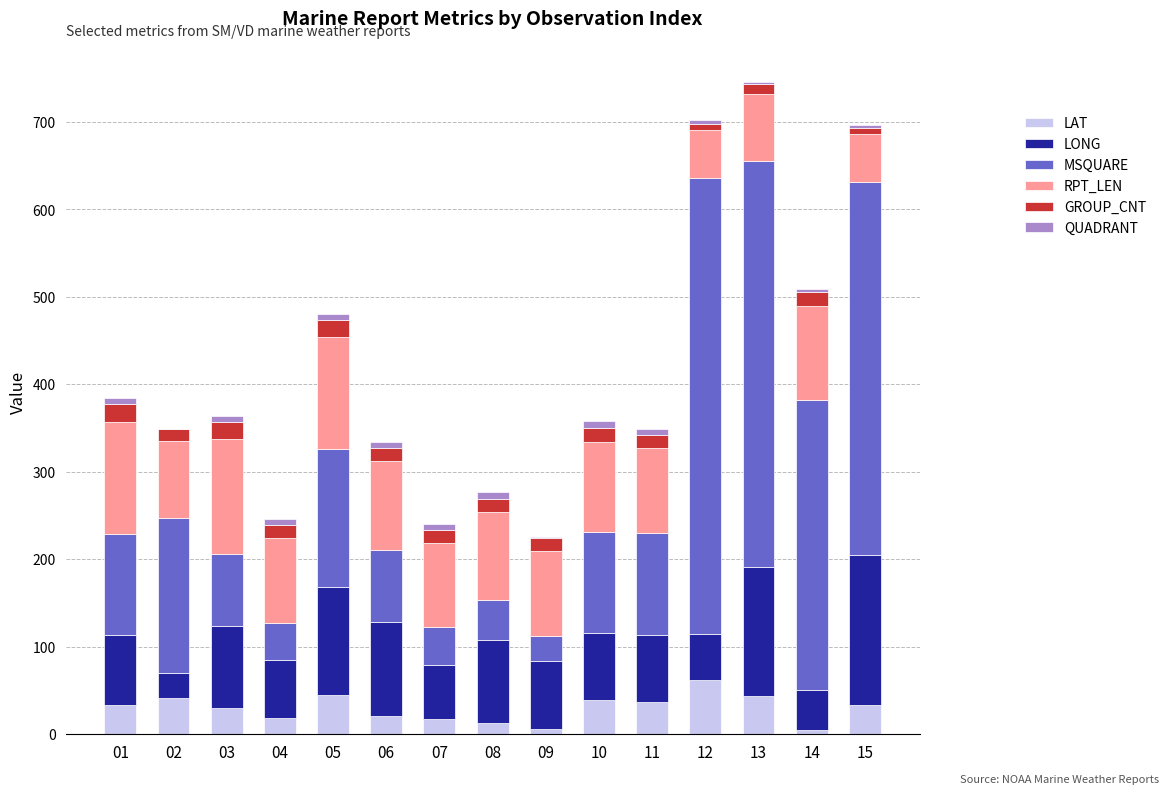

What is the highest value of the LAT series?

62.1